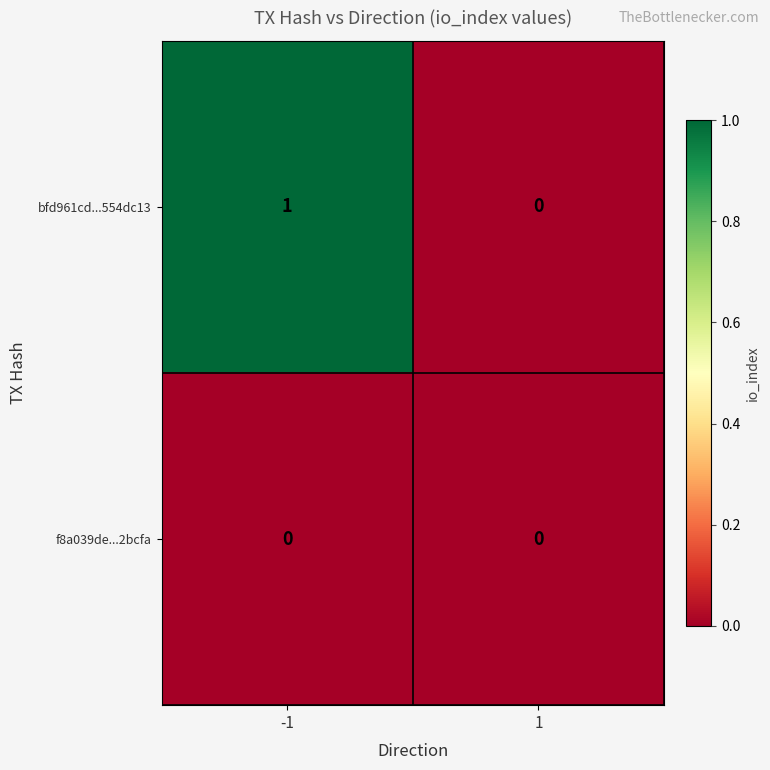

List the series in order of their overall mean, highest first.

bfd961cd...554dc13, f8a039de...2bcfa